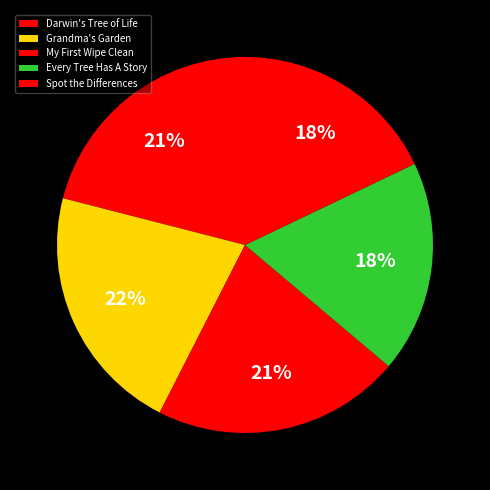

To the nearest percent, what is the difference between the largest and smallest slice percentages?

4%